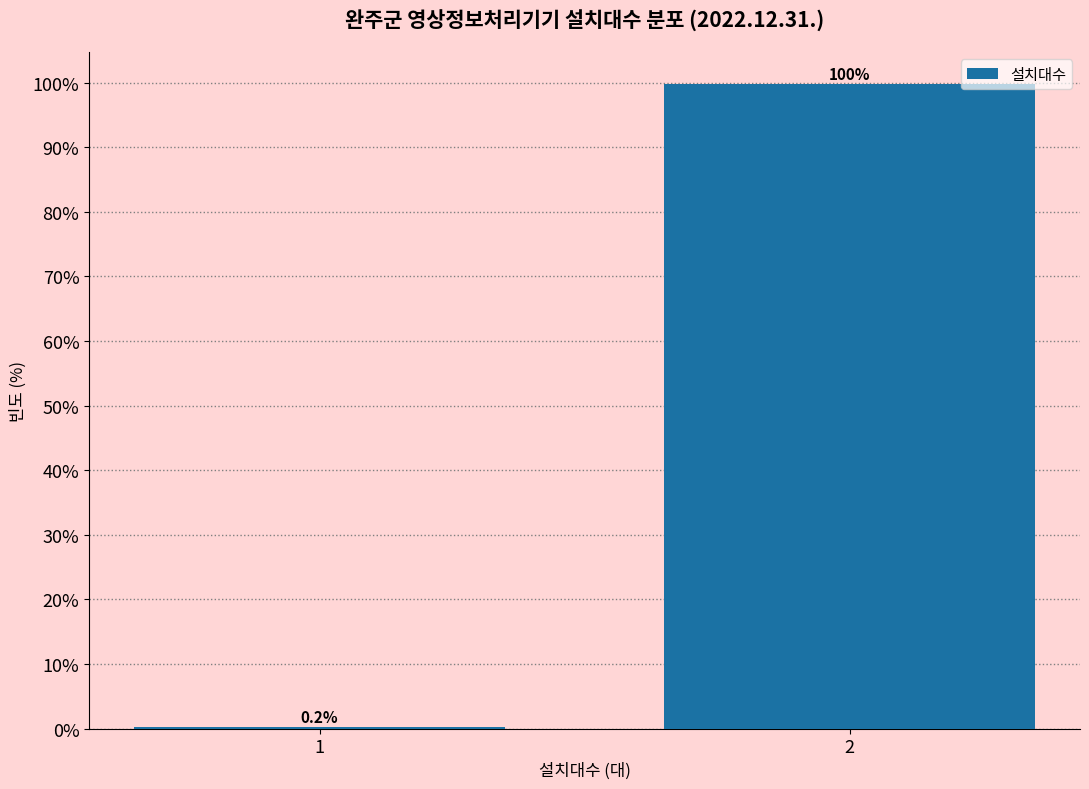

Reading right to left, what are all the values shown in this chart?

2=99.8	1=0.2